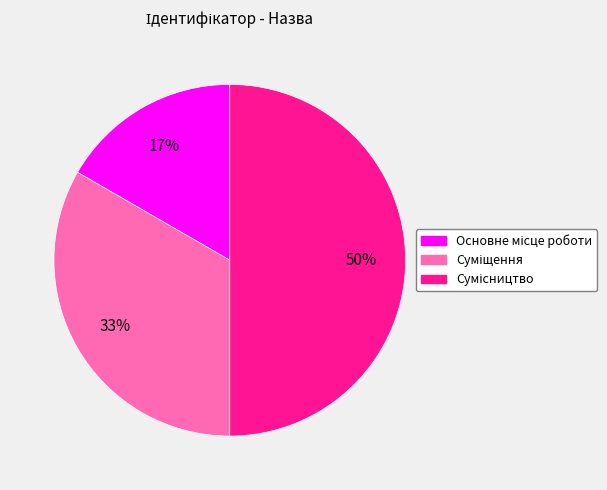

To the nearest percent, what is the average slice percentage?

33%